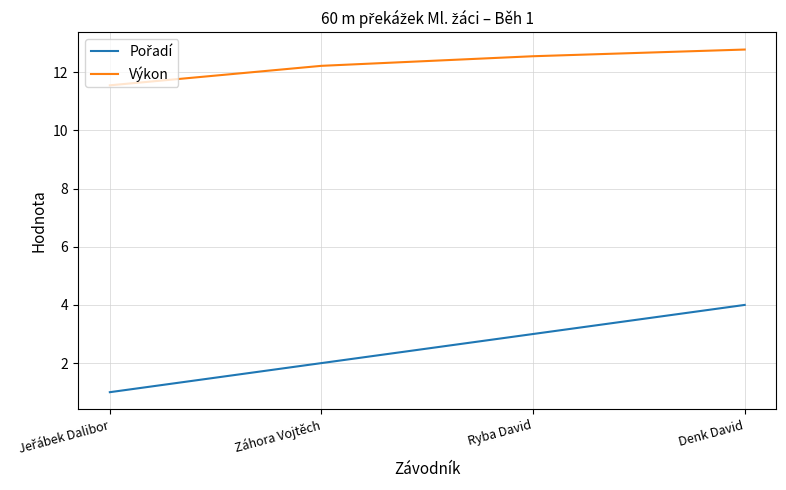

The Výkon series shows 12.6 at Ryba David. True or false?

True